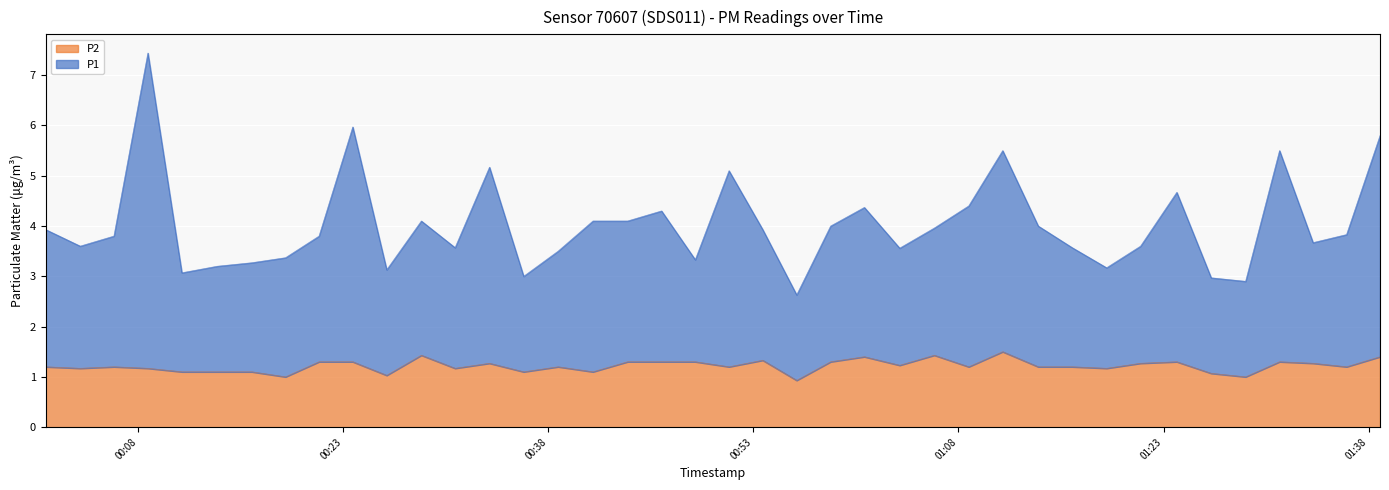

Between 2023-03-14T00:21:14 and 2023-03-14T00:43:48, which series saw the biggest shift?

P1